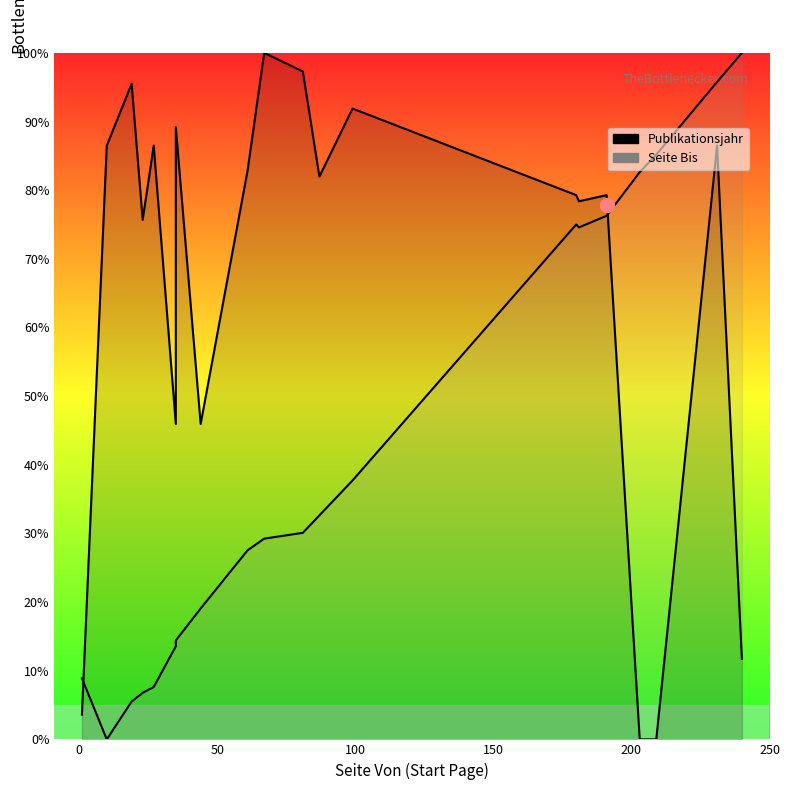

Which series reaches the minimum Y coordinate?

Publikationsjahr